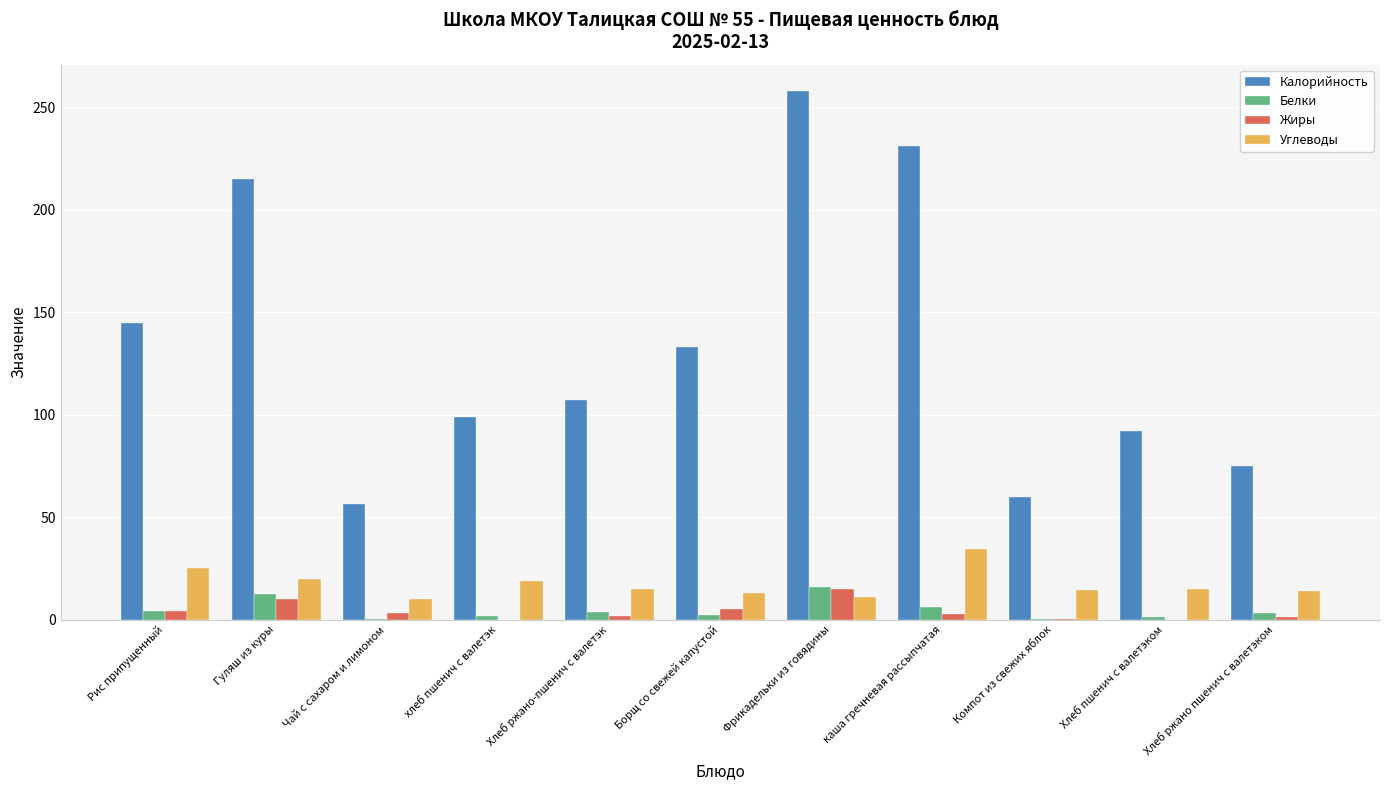

How many categories are shown in the chart?

11